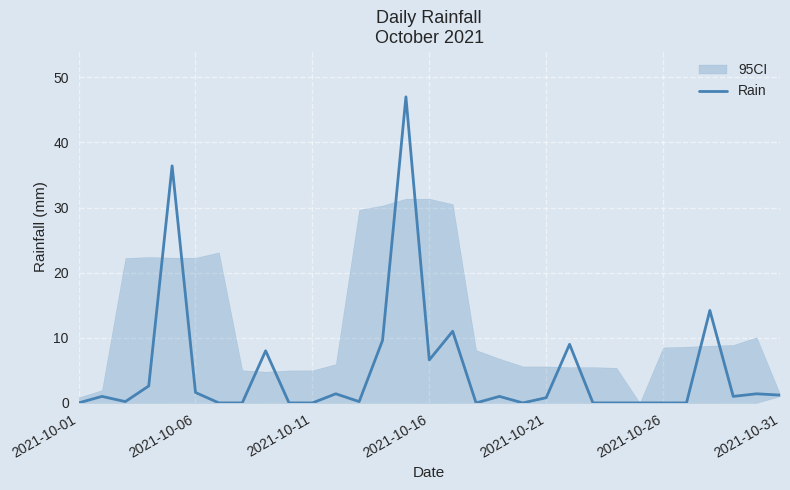

The Rain series shows 10.6 at 2021-10-16. True or false?

False